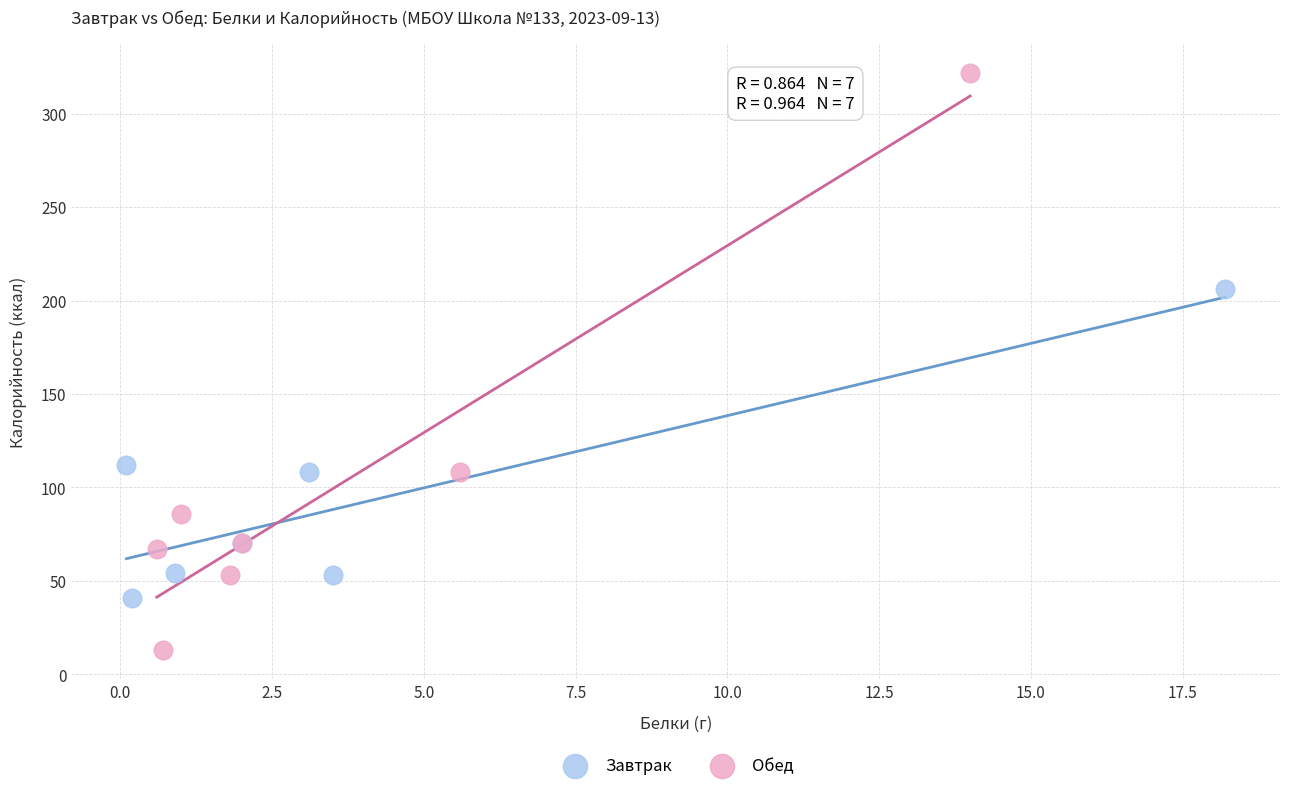

Which series contains the highest Y value?

Обед